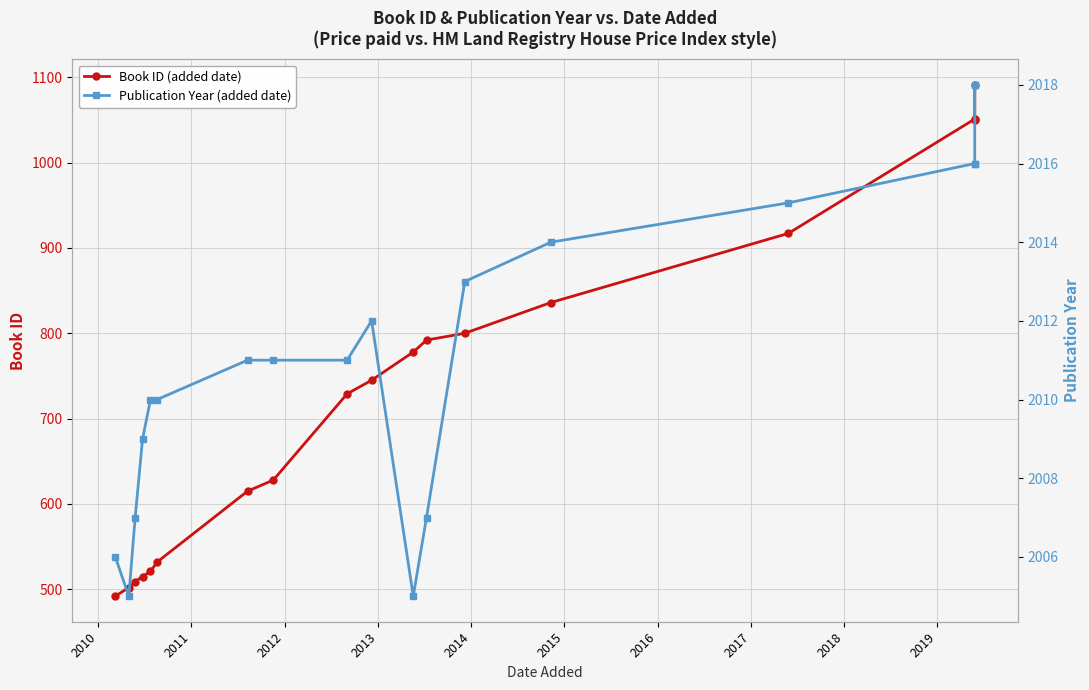

How many lines are shown in the chart?

2